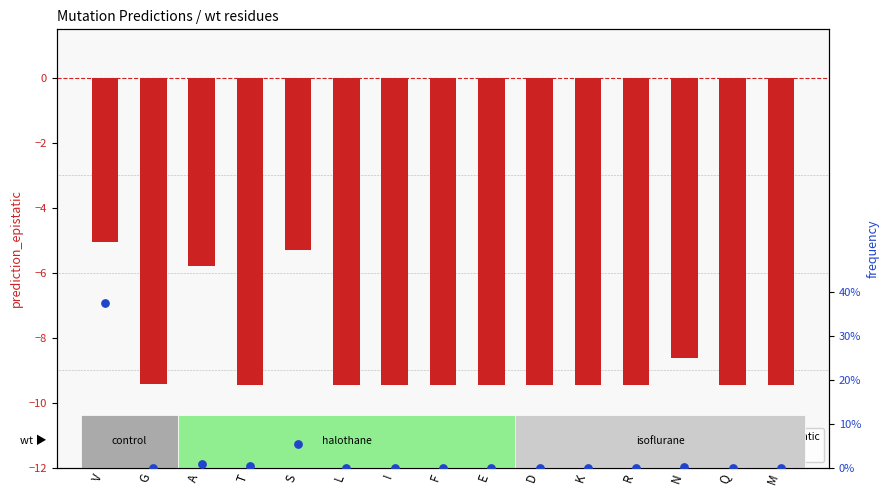

Which series reaches the maximum Y coordinate?

frequency